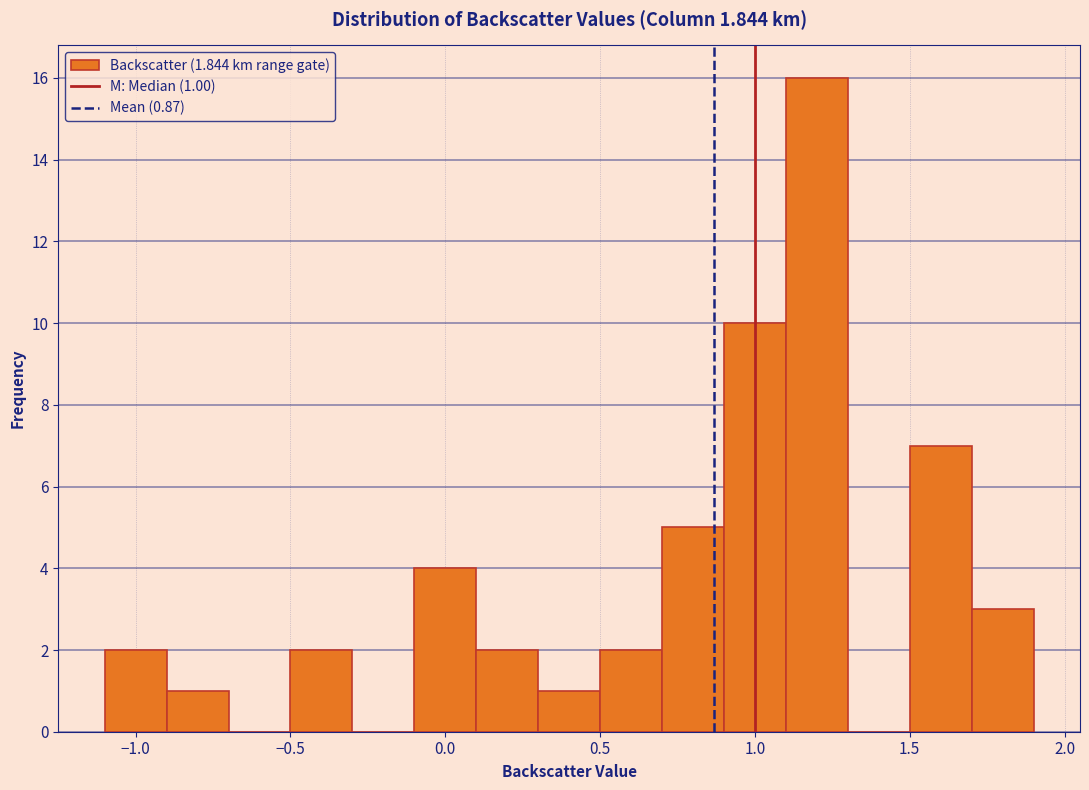

Which range on the x-axis has the tallest bar?

1.1 to 1.3